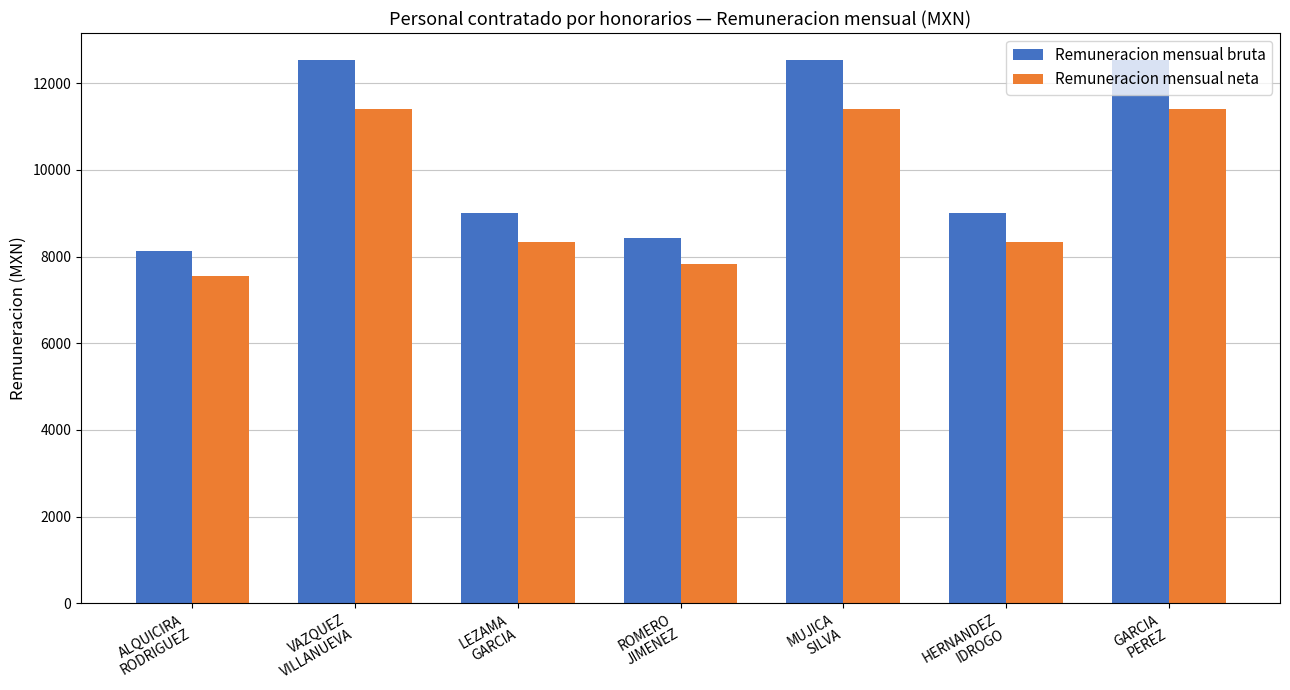

How many data points in Remuneracion mensual neta are less than 8345?

2